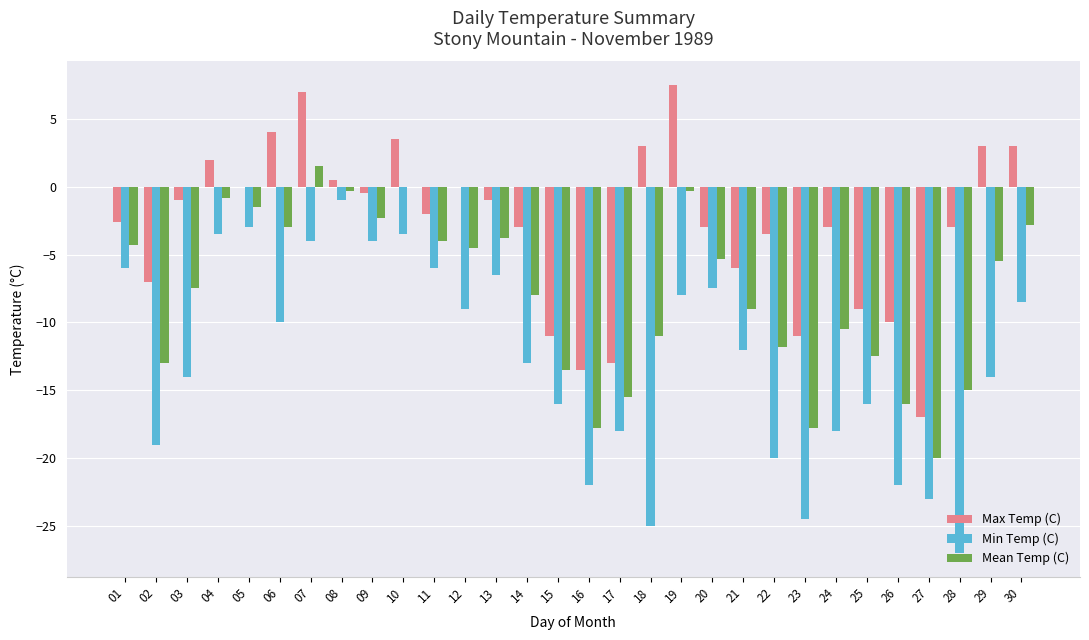

What are all the series names shown in the legend?

Max Temp (C), Min Temp (C), Mean Temp (C)